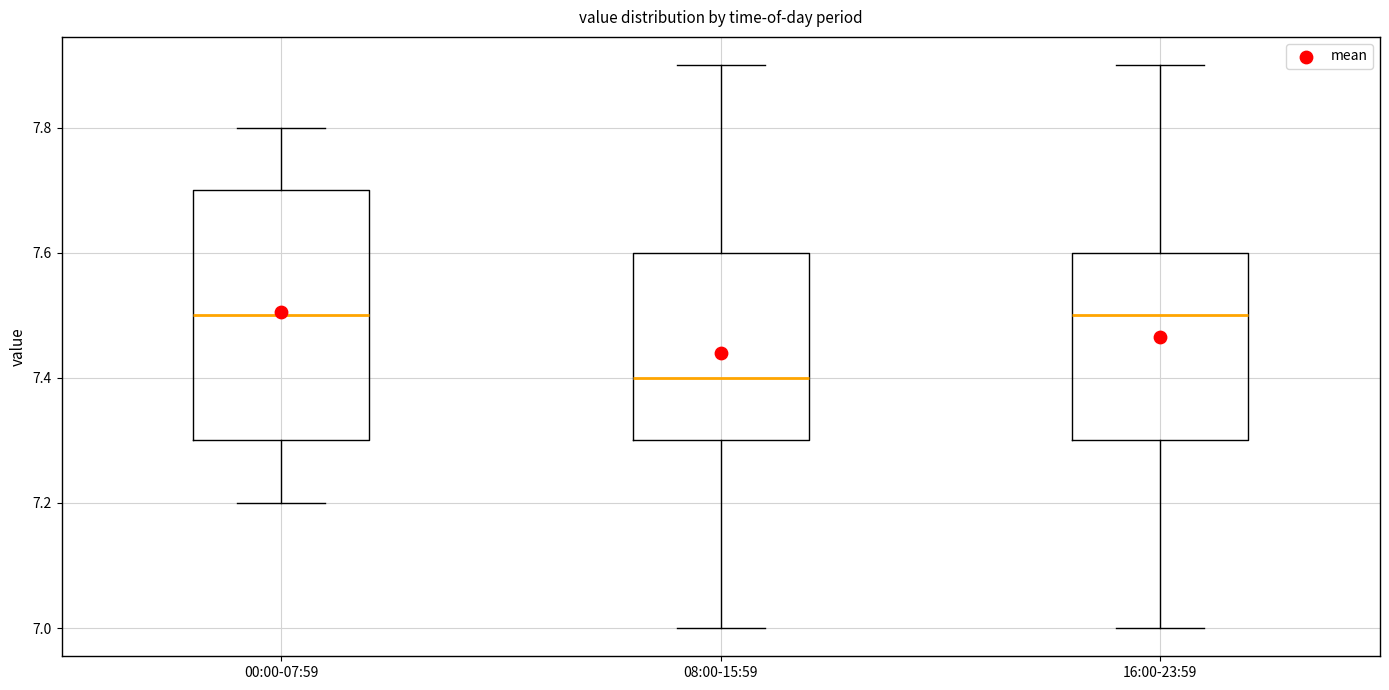

Reading left to right, transcribe this box plot: for each box, give where its median line is, the range the box spans, and where its two whiskers end, as read against the y-axis. The values are not printed on the chart, so give them approximately, as read against the axis.

00:00-07:59: median 7.5, box 7.3 to 7.7, whiskers 7.2 to 7.8
08:00-15:59: median 7.4, box 7.3 to 7.6, whiskers 7.0 to 7.9
16:00-23:59: median 7.5, box 7.3 to 7.6, whiskers 7.0 to 7.9